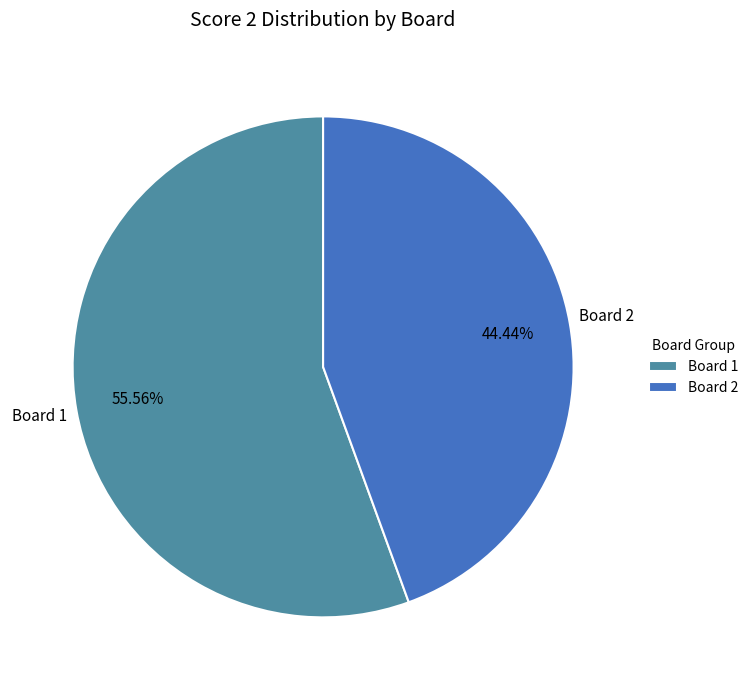

Rank the categories by value from lowest to highest.

Board 2, Board 1